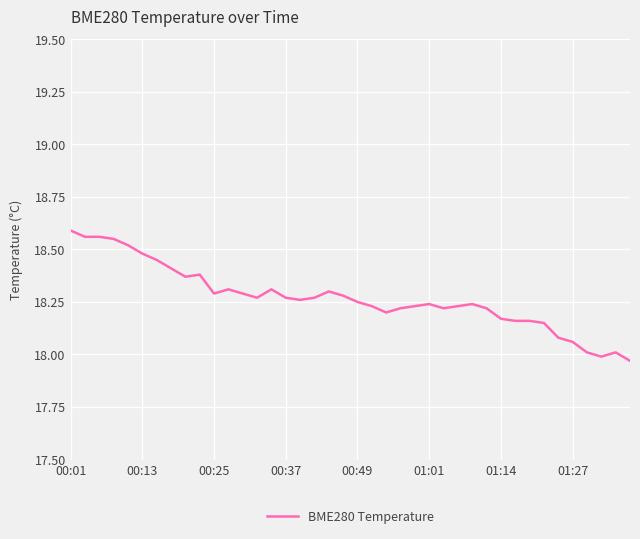

What is the difference between the maximum and minimum values?

0.6